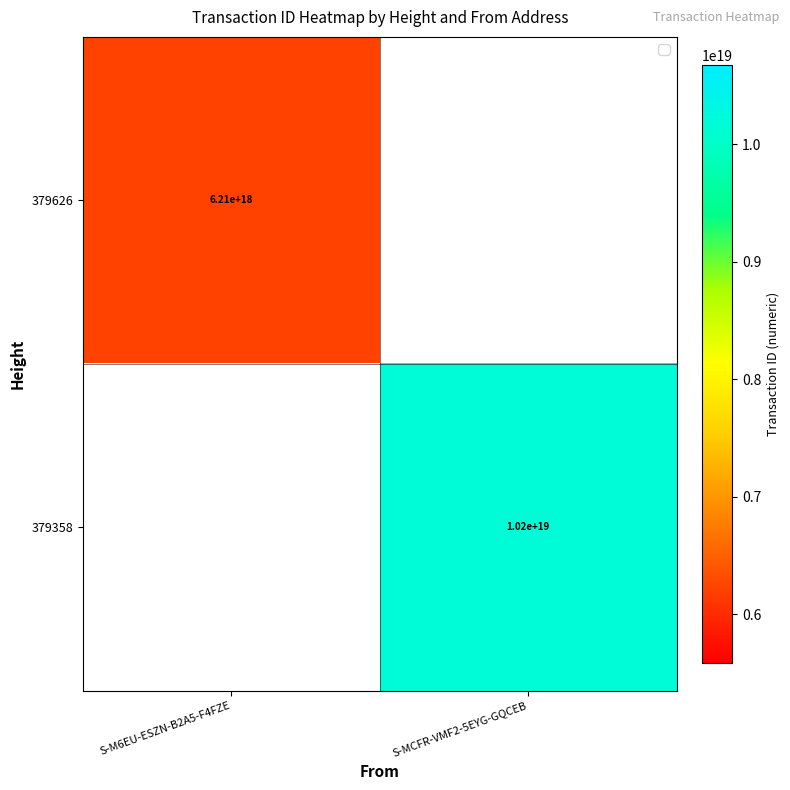

What is the minimum value shown in the chart?

6212214629317746688.0